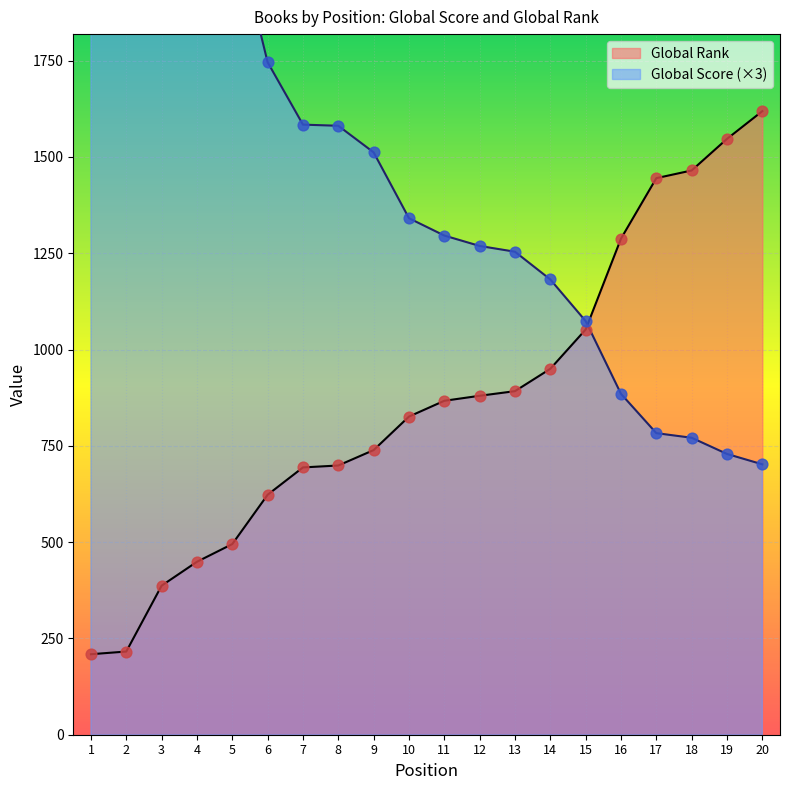

Which series contains the lowest Y value?

Global Rank